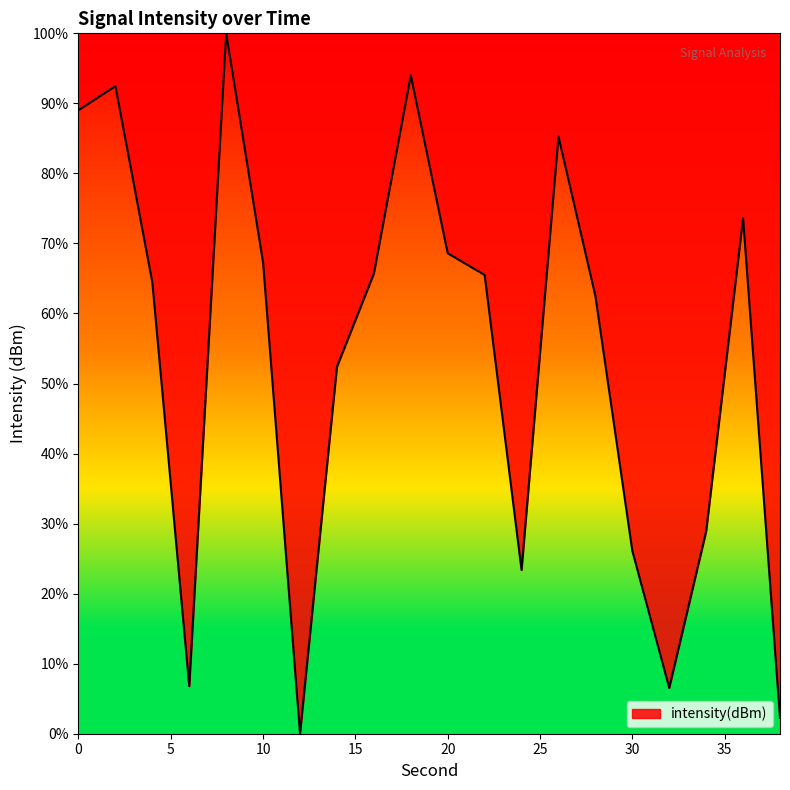

What is the greatest value displayed?

100.0